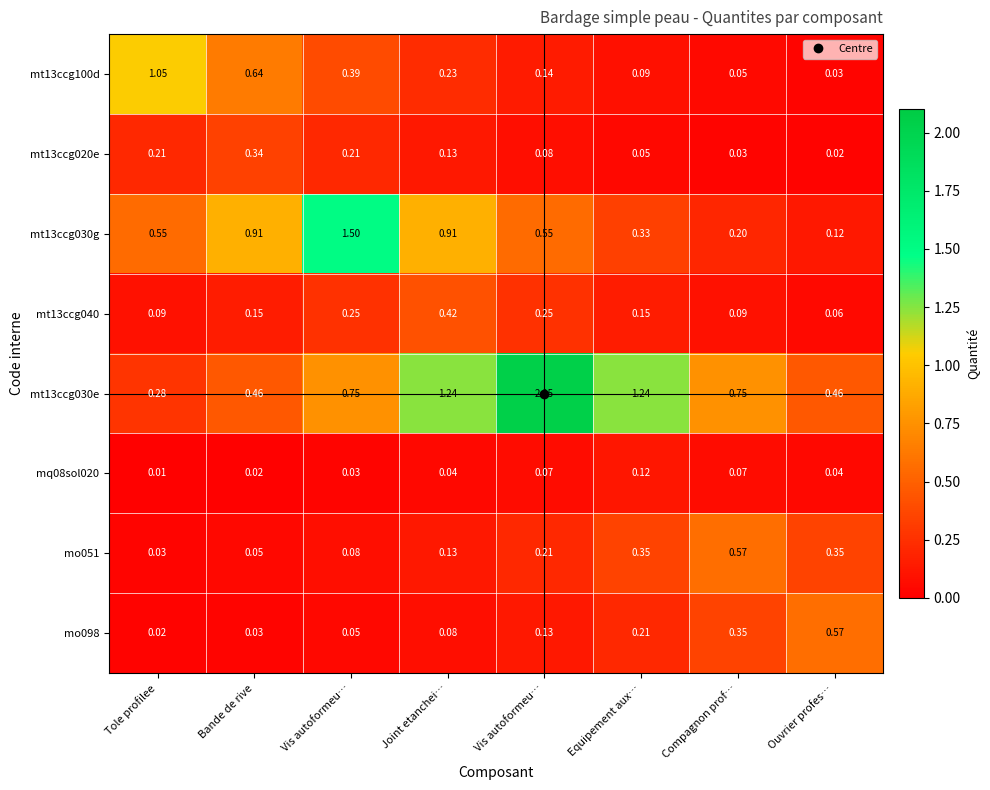

Rank the series at Bande de rive from lowest to highest value.

mq08sol020, mo098, mo051, mt13ccg040, mt13ccg020e, mt13ccg030e, mt13ccg100d, mt13ccg030g